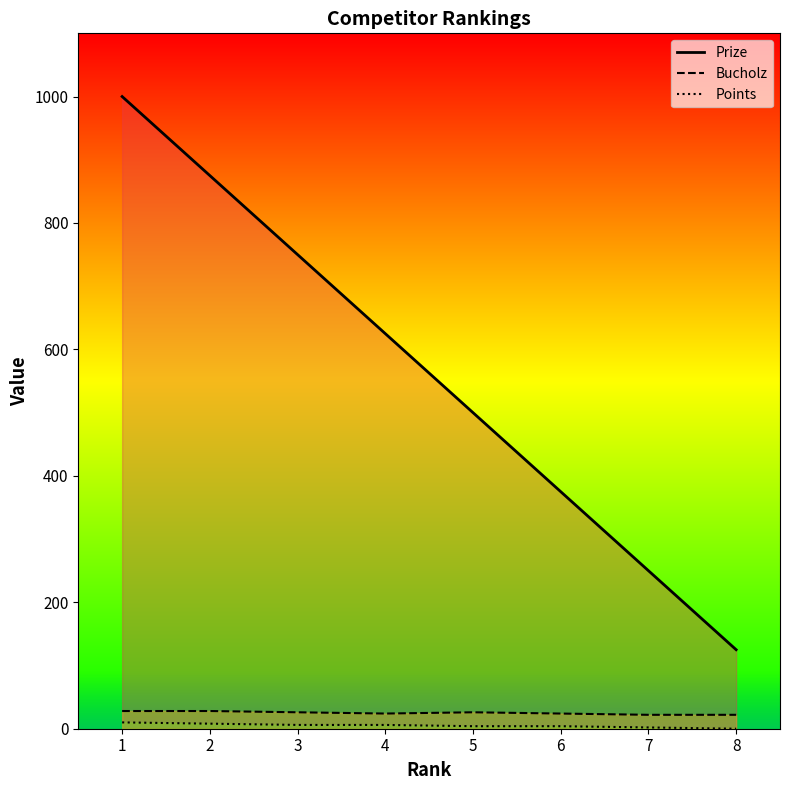

Is it true that Bucholz equals 38 at 4?

False